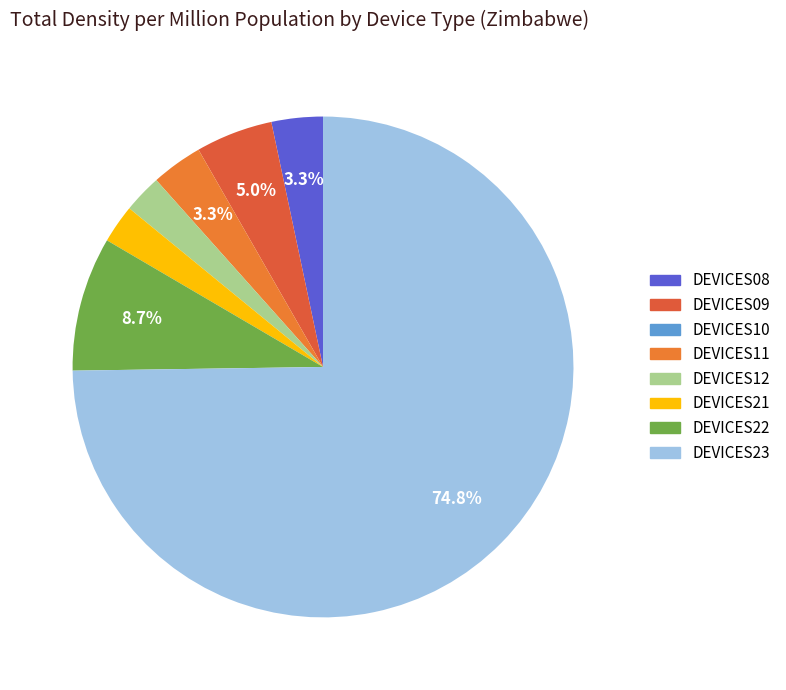

To the nearest percent, what is the difference between the largest and smallest slice percentages?

75%